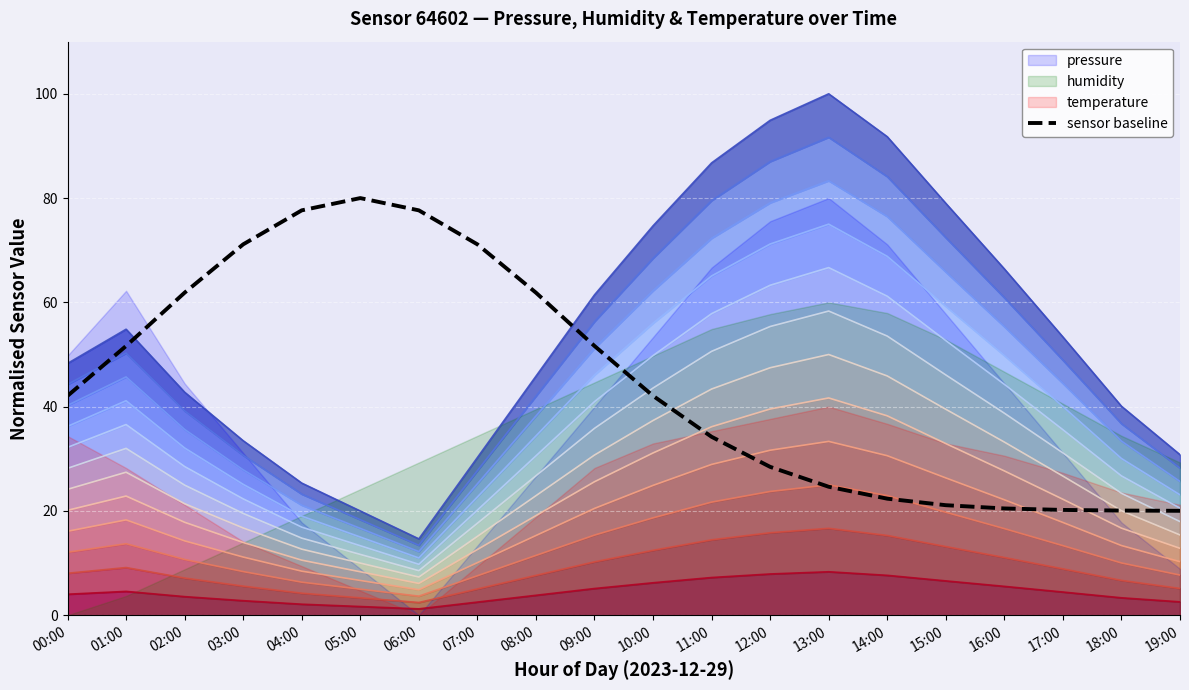

Where does the pressure band 11 series first go above 53?

01:00